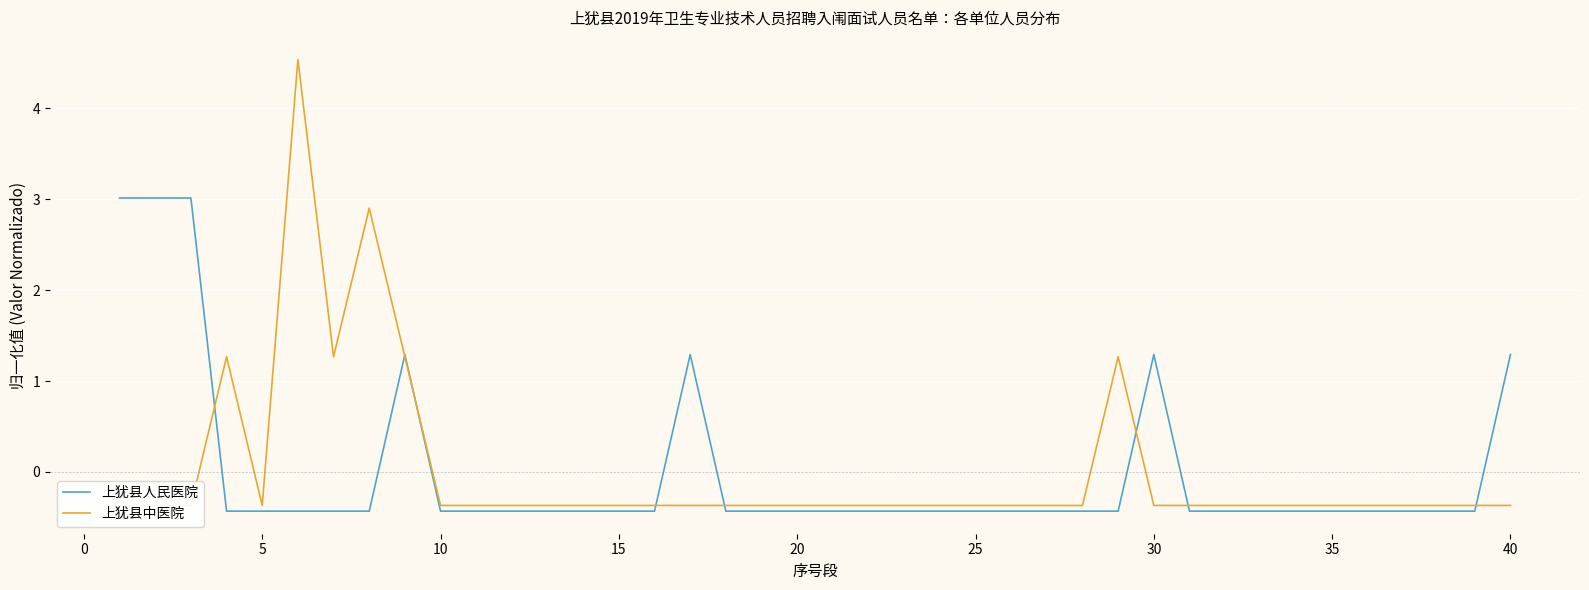

List the series in order of their peak value, lowest first.

上犹县人民医院, 上犹县中医院